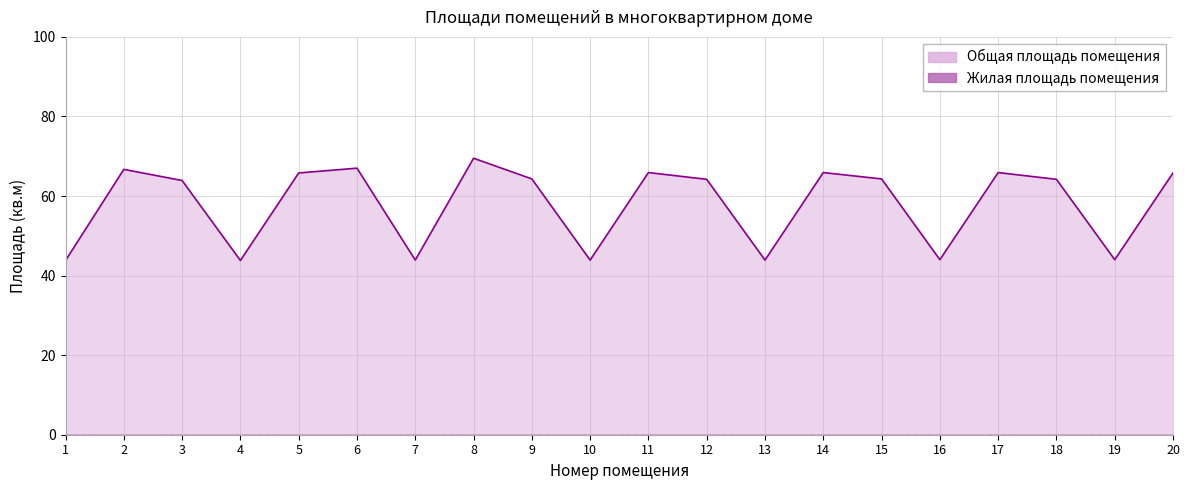

How many values are below 64?

8